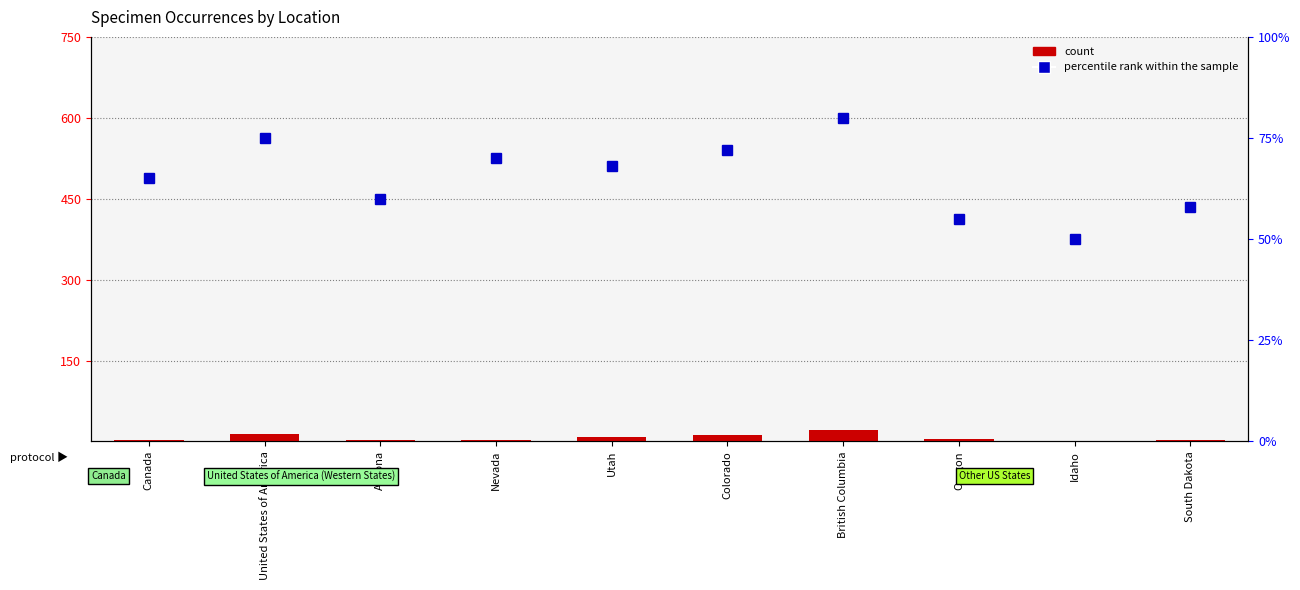

The value of count at South Dakota is 1. True or false?

False